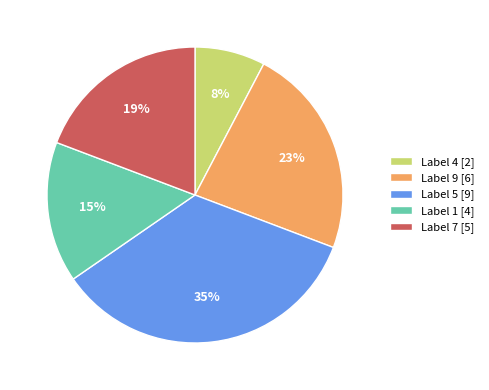

Does any single category account for the majority?

No